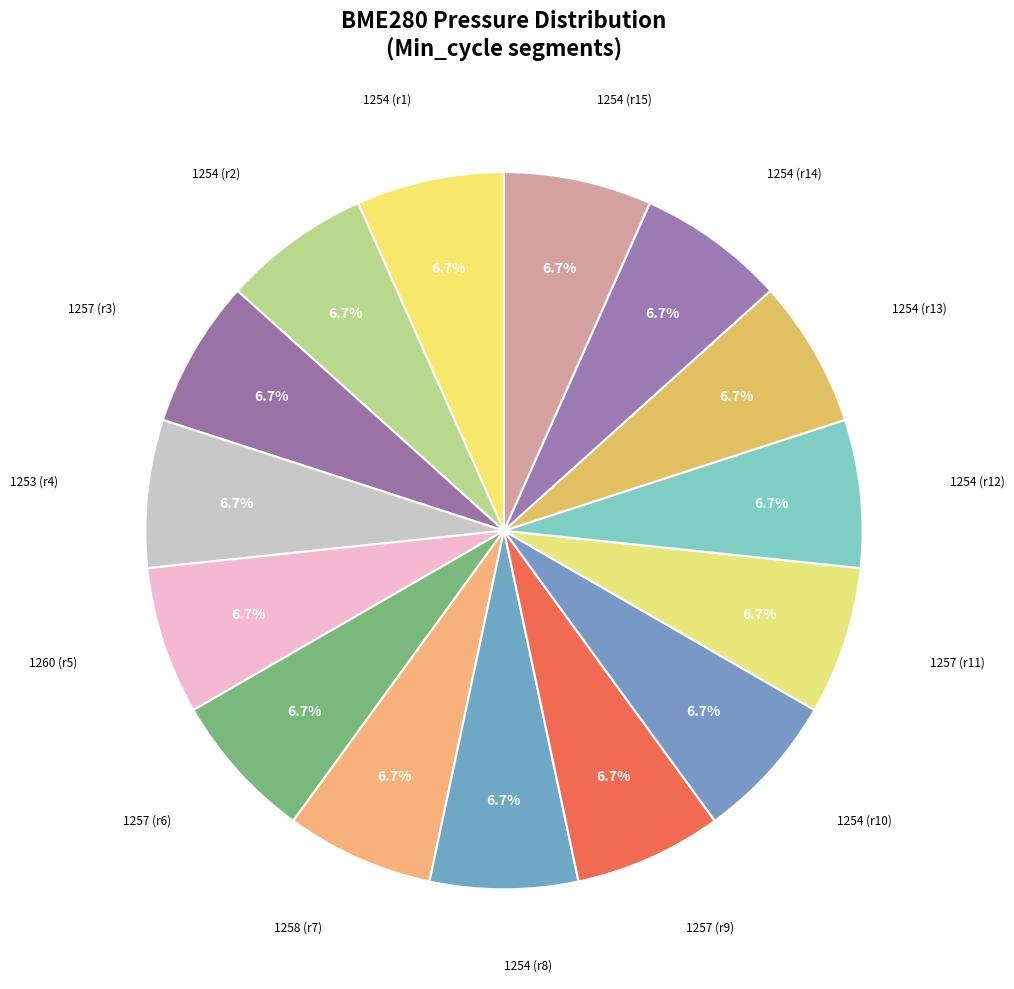

Is there any slice that represents more than half of the pie?

No